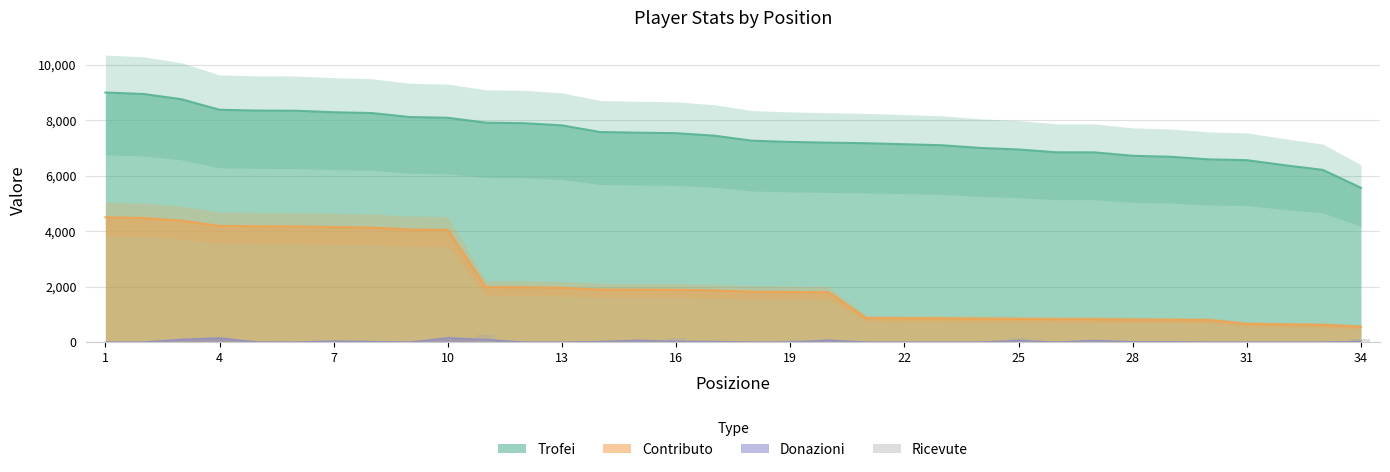

What is the lowest value of the Trofei series?

5563